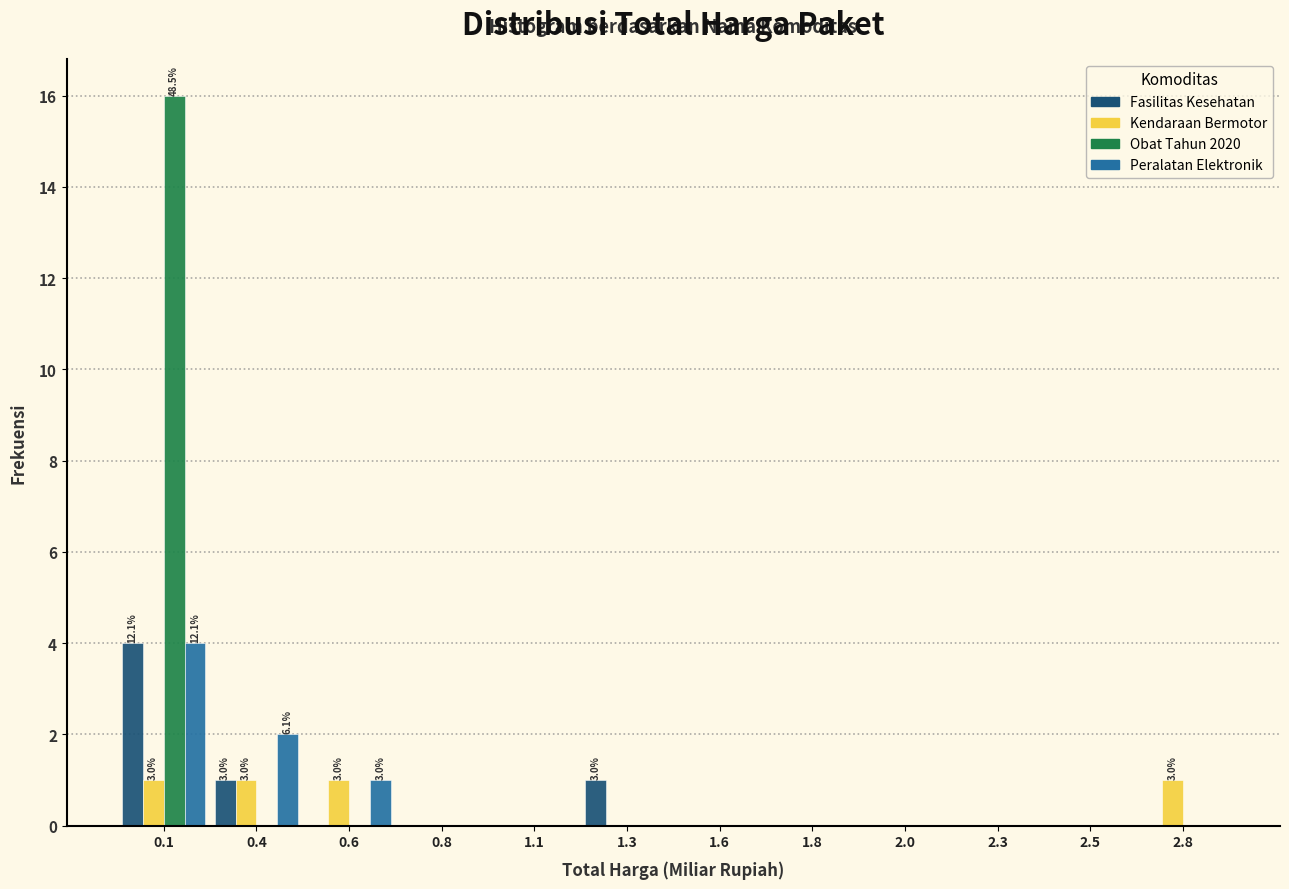

What is the maximum value for Peralatan Elektronik?

4